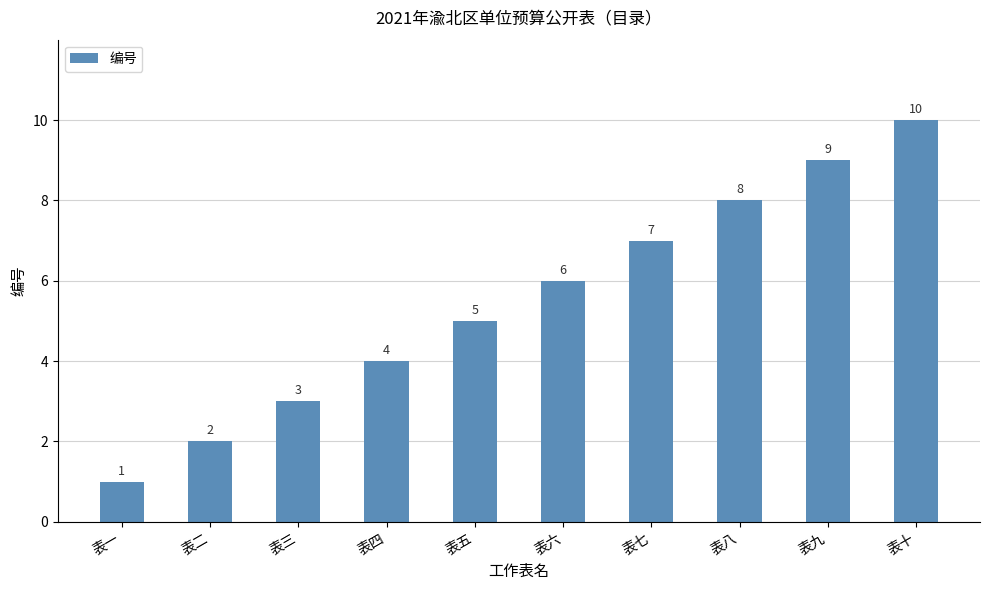

The value at 表一 is 2. True or false?

False